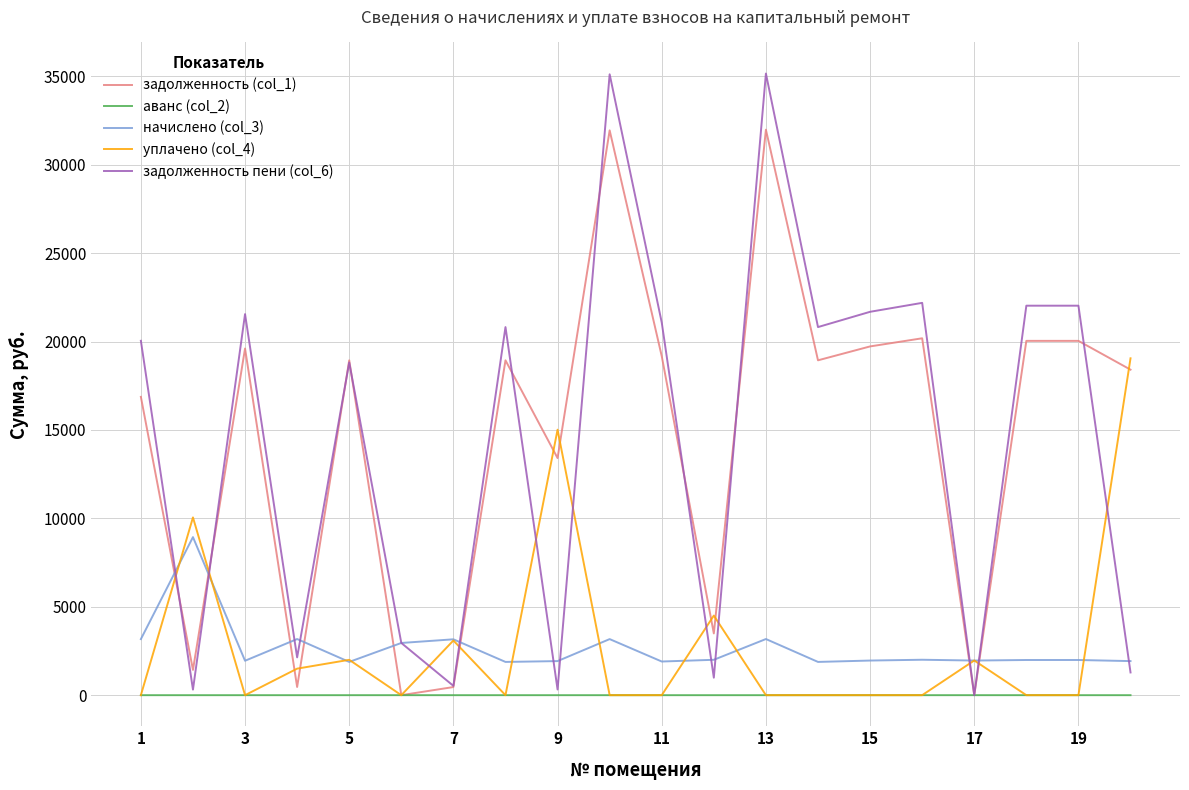

True or false: начислено (col_3) and аванс (col_2) intersect in this chart.

False